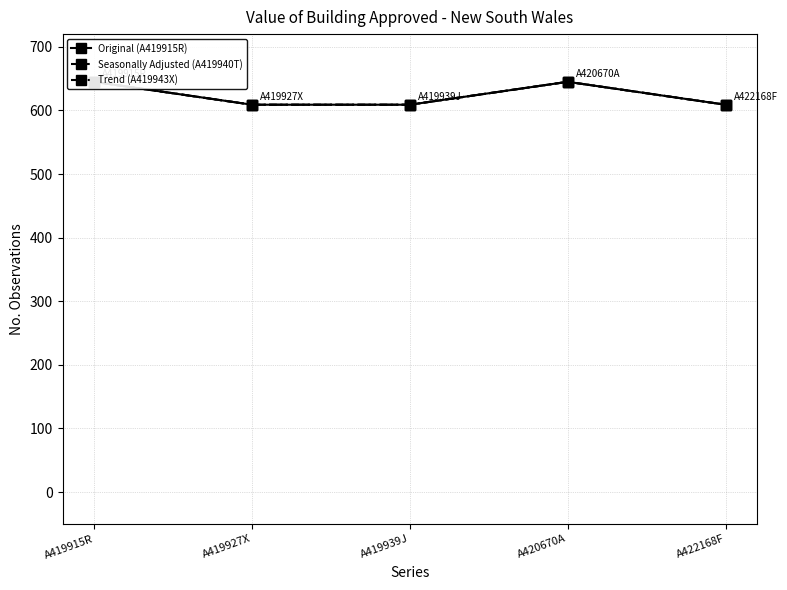

Which has a higher value, A420670A or A422168F?

A420670A